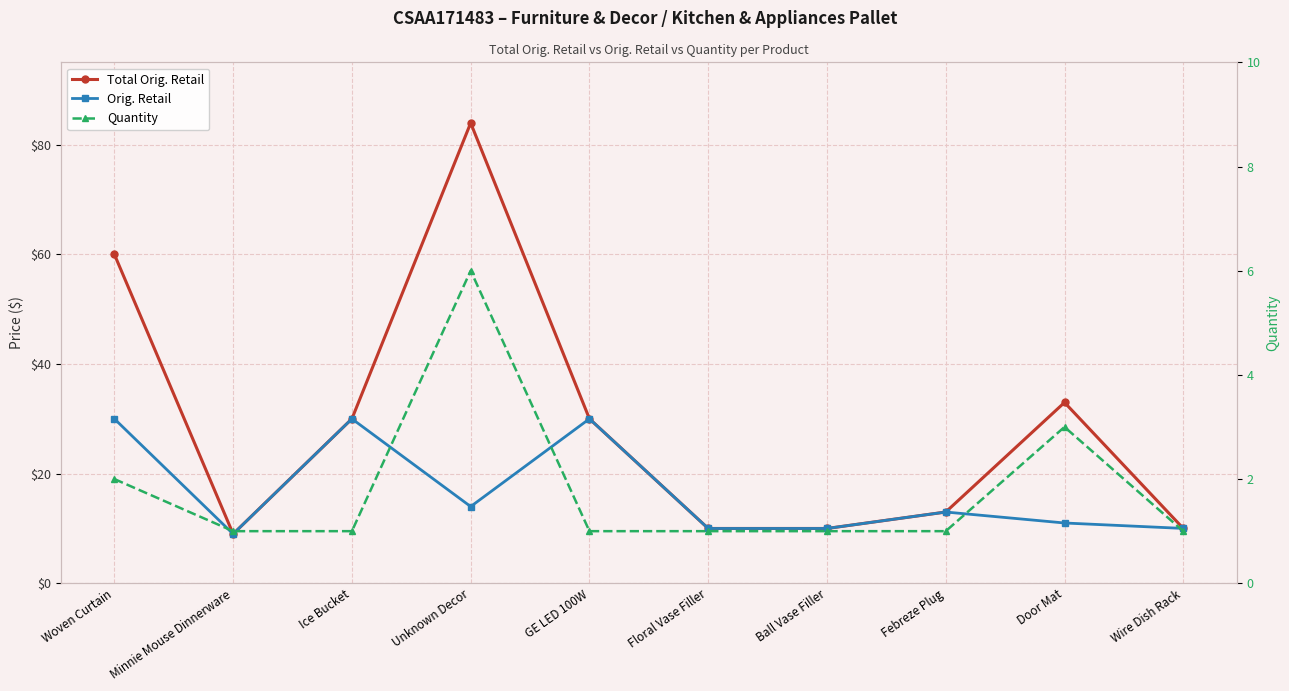

True or false: Orig. Retail and Total Orig. Retail cross at least once.

False